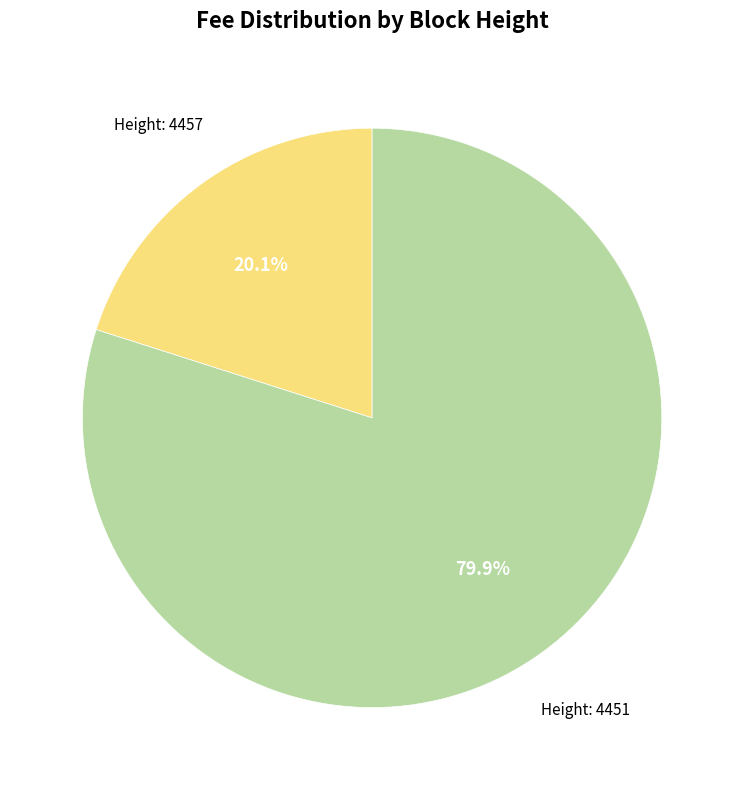

Is there any slice that represents more than half of the pie?

Yes